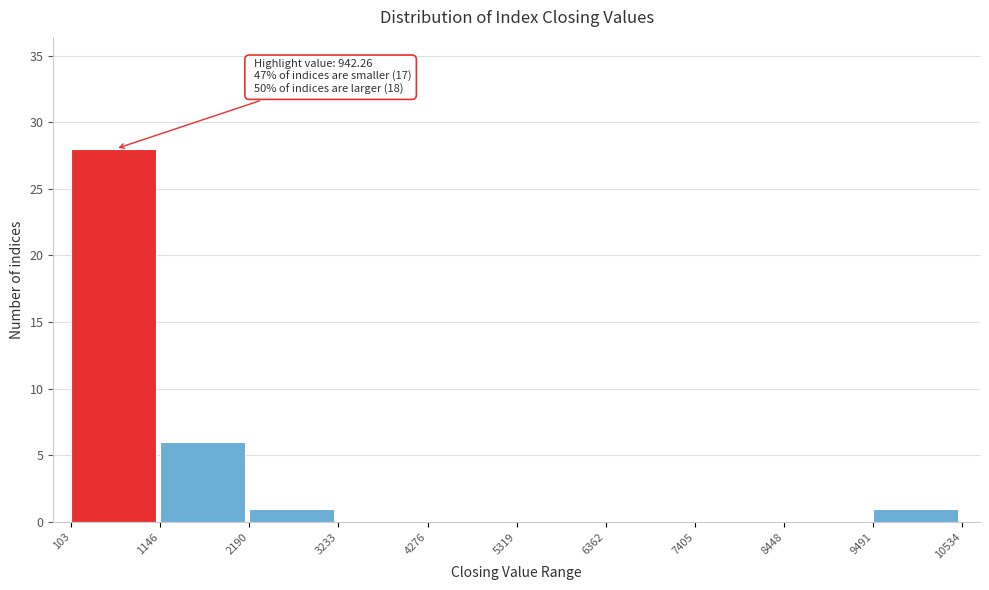

Over which range of the x-axis is the bar tallest?

103 to 1146